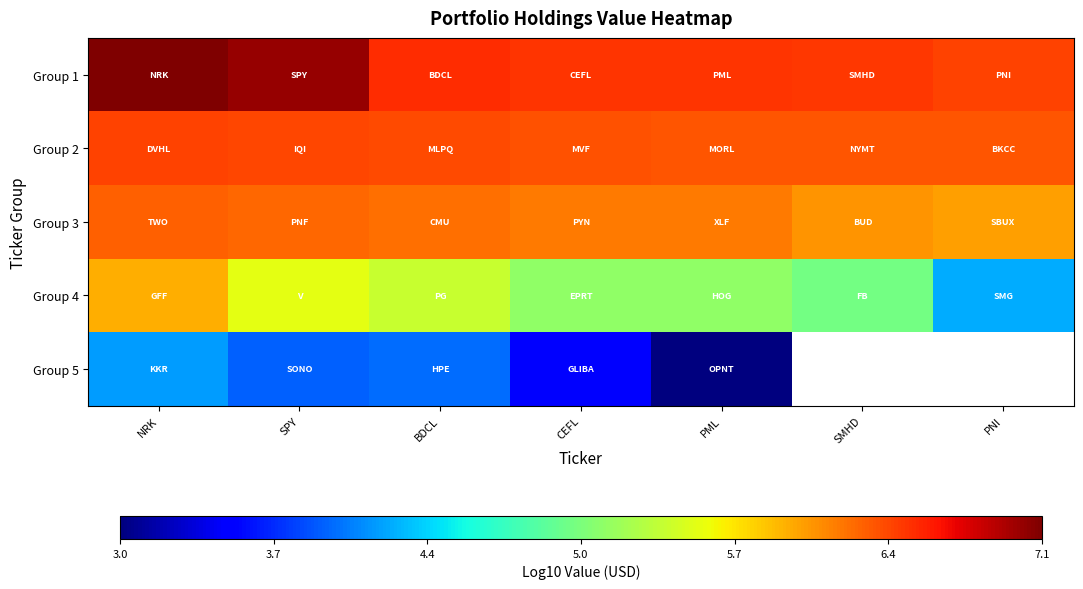

What is the highest value of the Group 4 series?

6.0